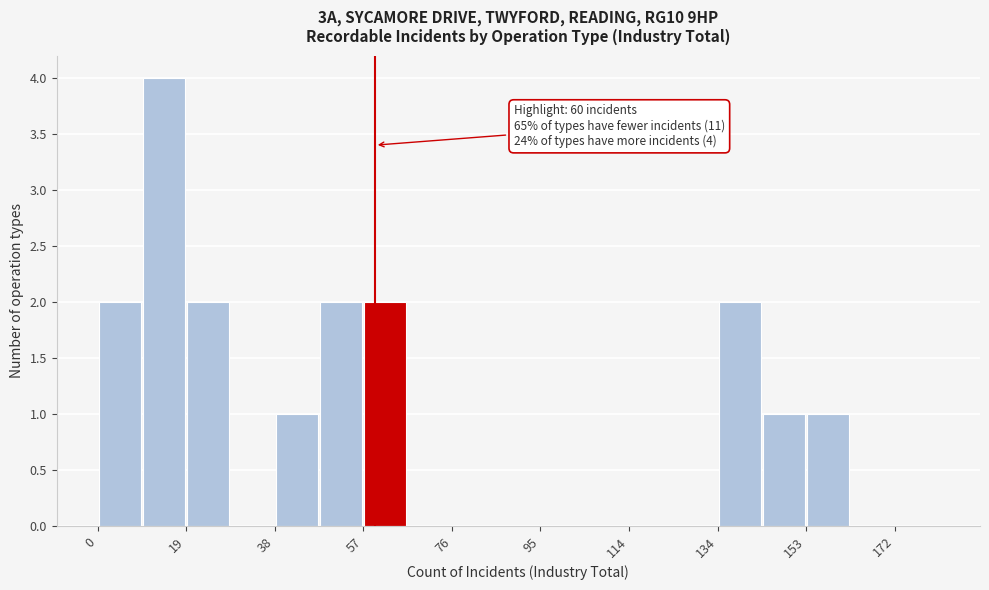

Over which range of the x-axis is the bar tallest?

10 to 20